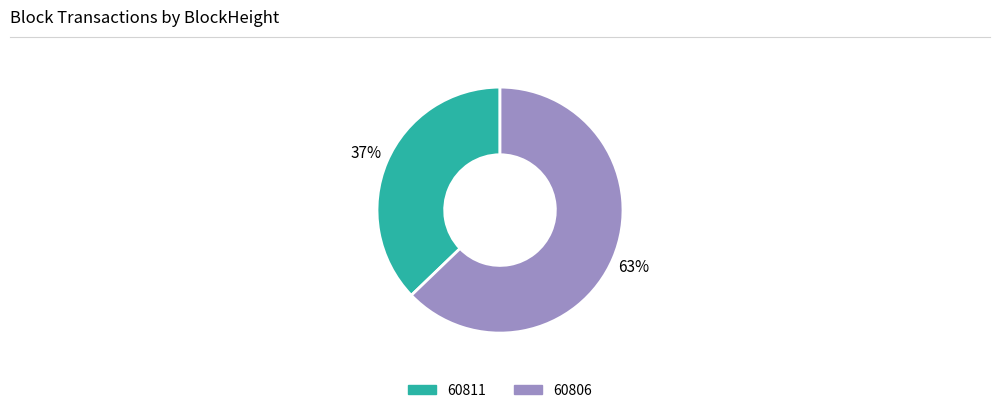

How many segments does this pie chart have?

2